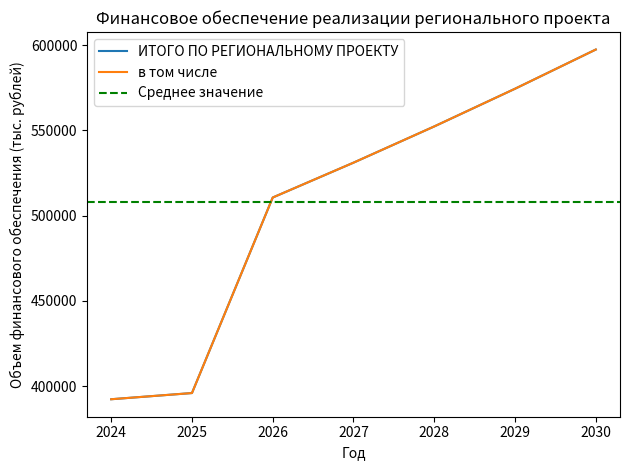

How many values in the в том числе series are below 531039?

3